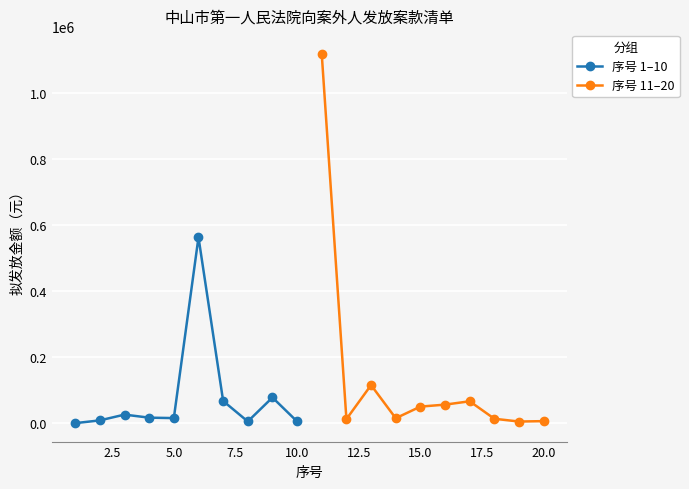

True or false: 序号 1–10 has more than 2 interior local peaks.

True